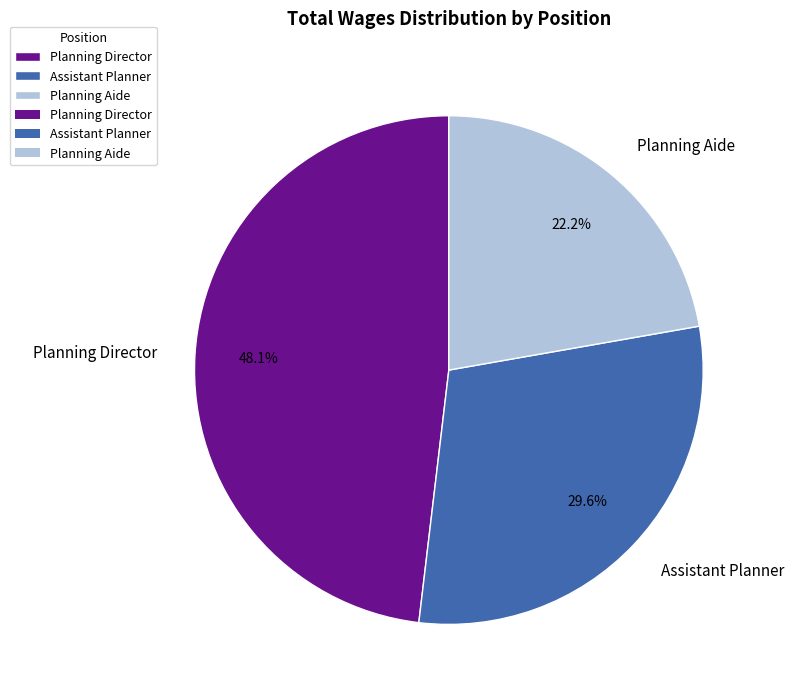

What portion of the pie excludes Planning Aide?

77.8%